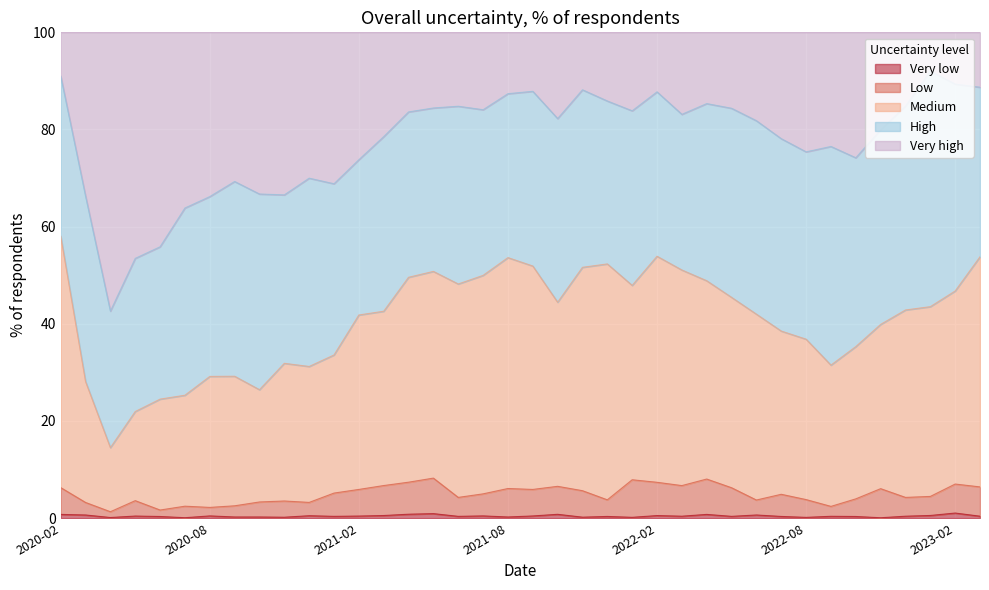

True or false: Medium and Low cross at least once.

False